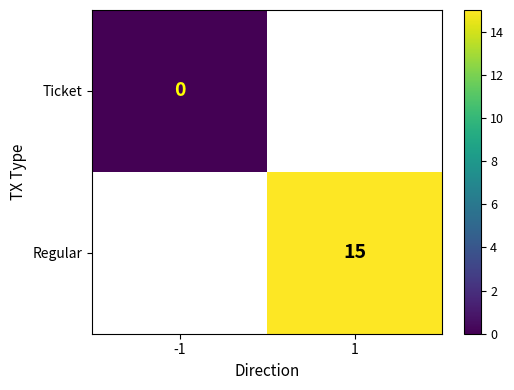

True or false: Regular has a value of 20.2 at 1.

False